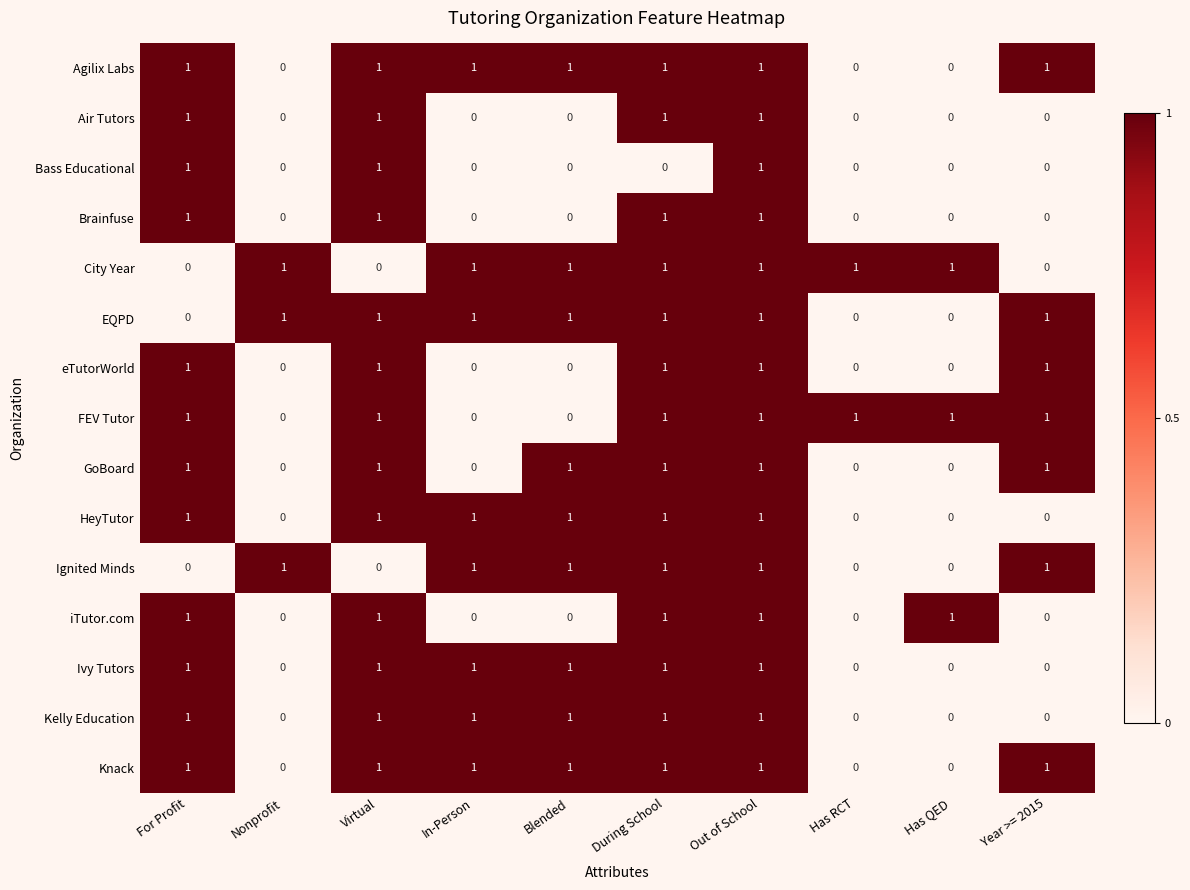

What is the sum of all eTutorWorld values?

5